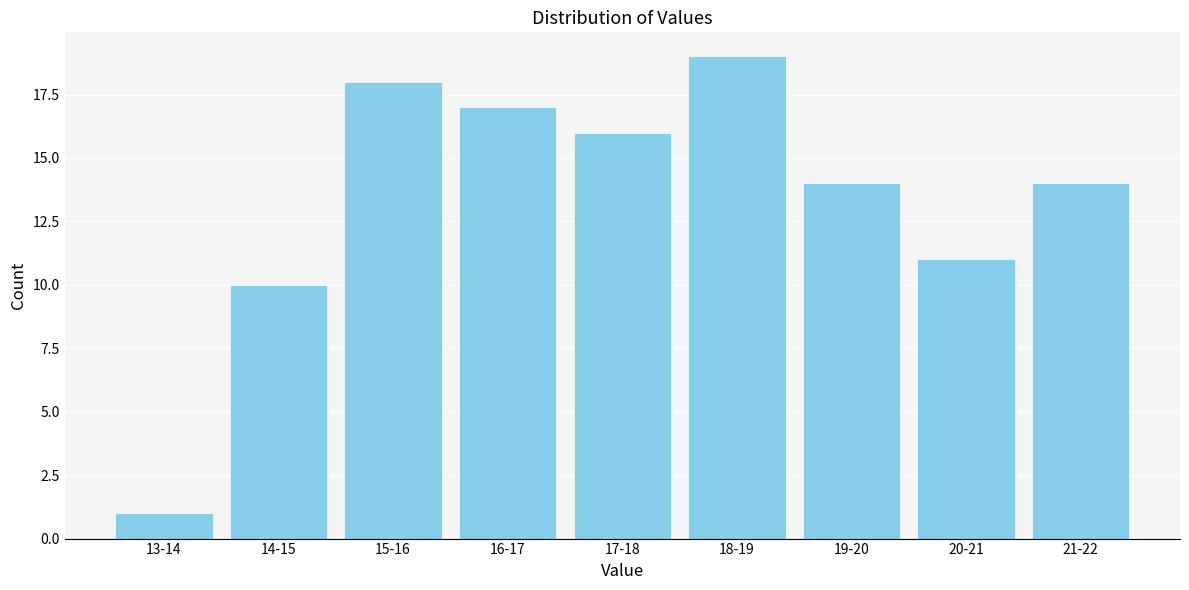

Reading left to right, extract all data points from this chart.

13-14=1	14-15=10	15-16=18	16-17=17	17-18=16	18-19=19	19-20=14	20-21=11	21-22=14